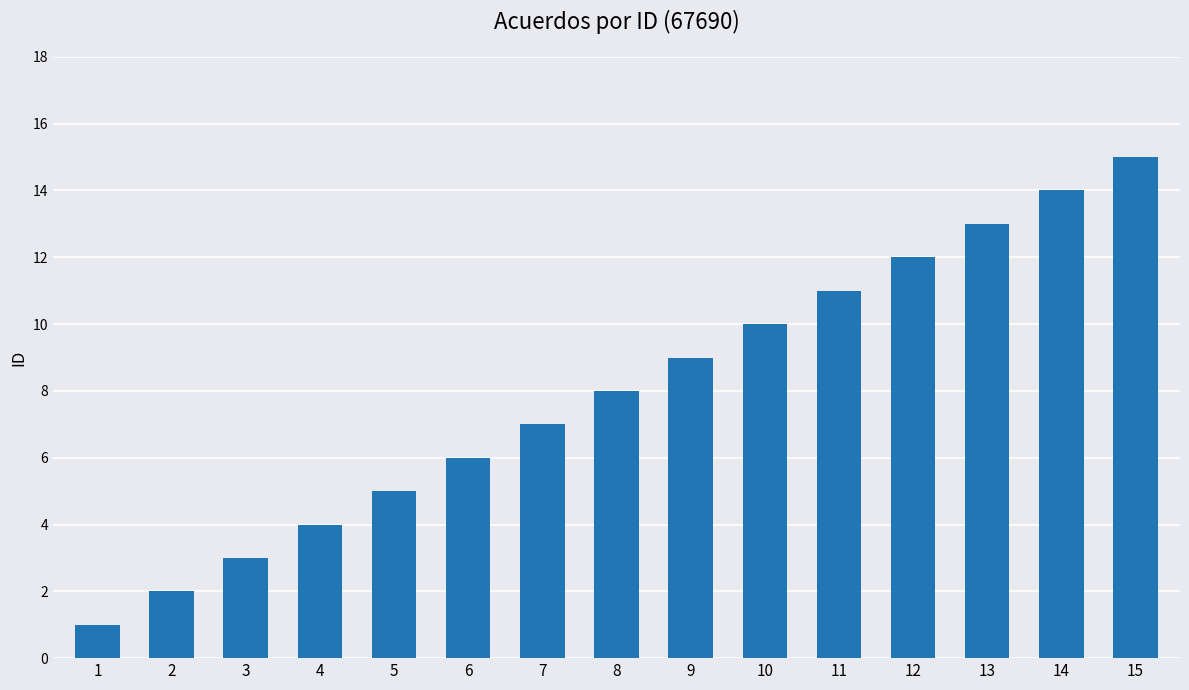

What is the difference between the maximum and second lowest values?

13